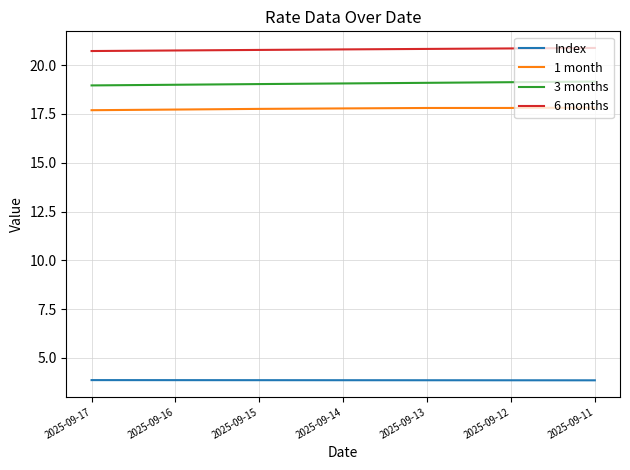

What is the total value across all series at 2025-09-12?

61.6